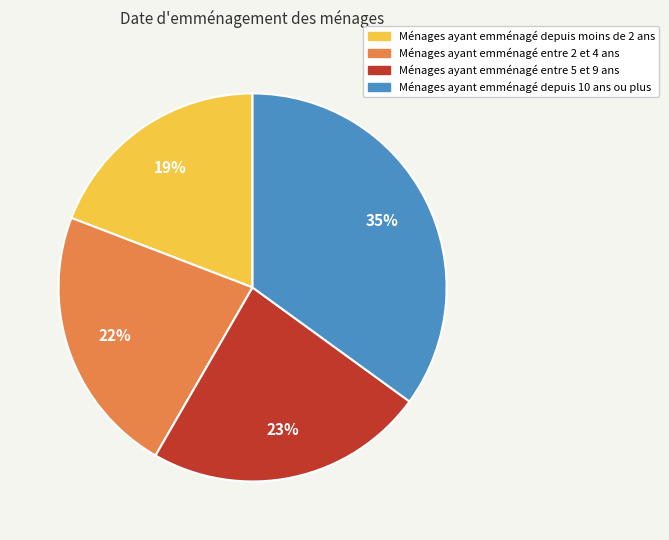

To the nearest percent, what is the difference between the largest and smallest slice percentages?

16%